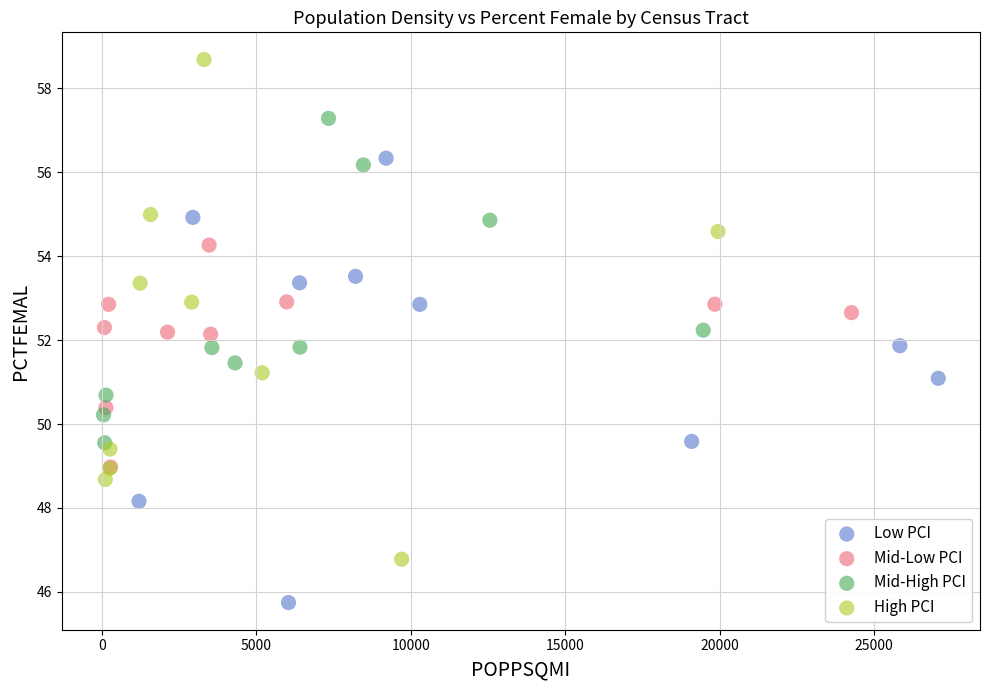

Which series has the largest Y range (max minus min)?

High PCI